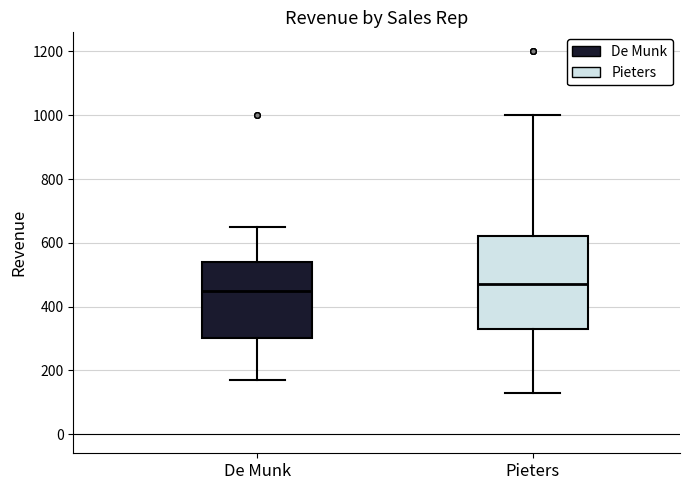

Where does the upper whisker of the box for Pieters end on the y-axis? The values are not printed on the chart, so give them approximately, as read against the axis.

1000